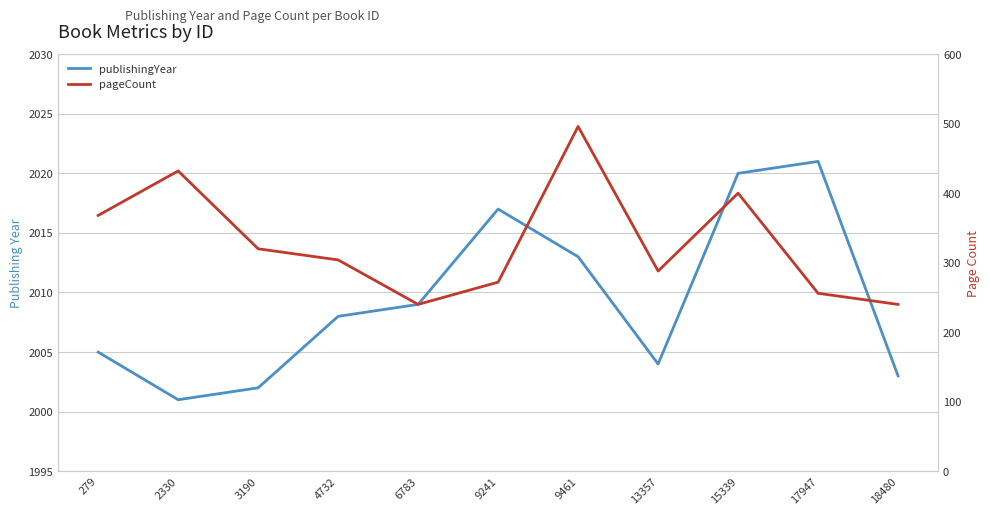

What is the lowest value of the pageCount series?

240